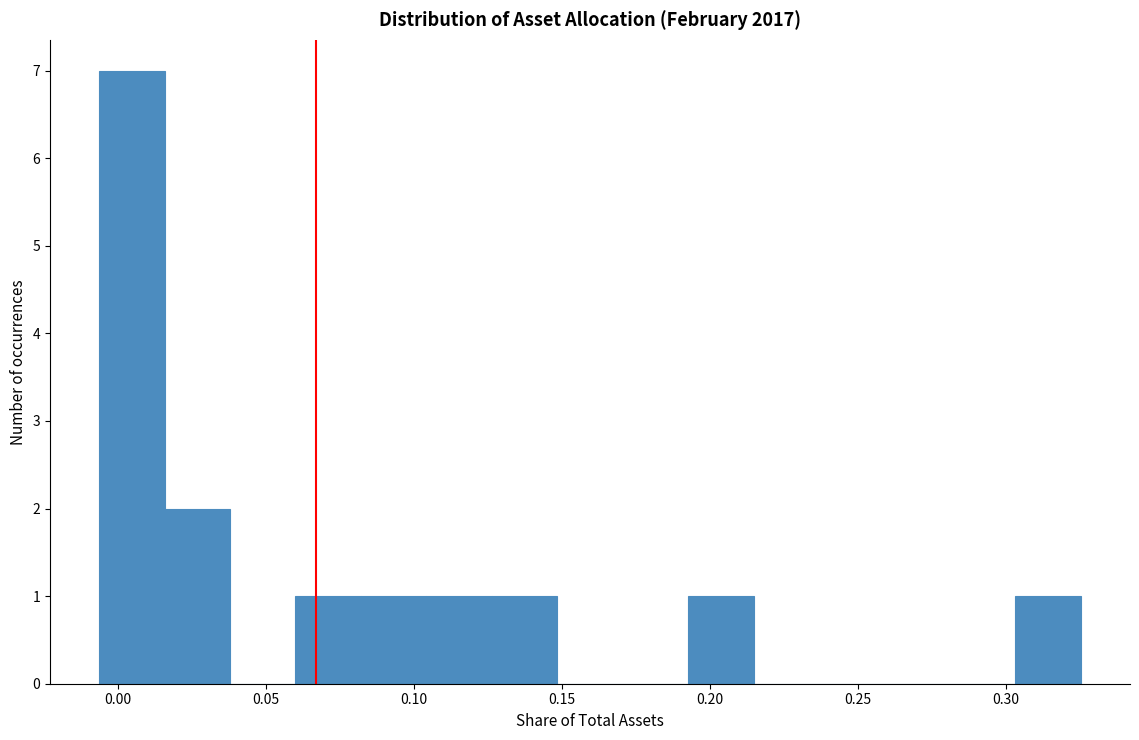

Which range on the x-axis has the tallest bar?

-0.005 to 0.015